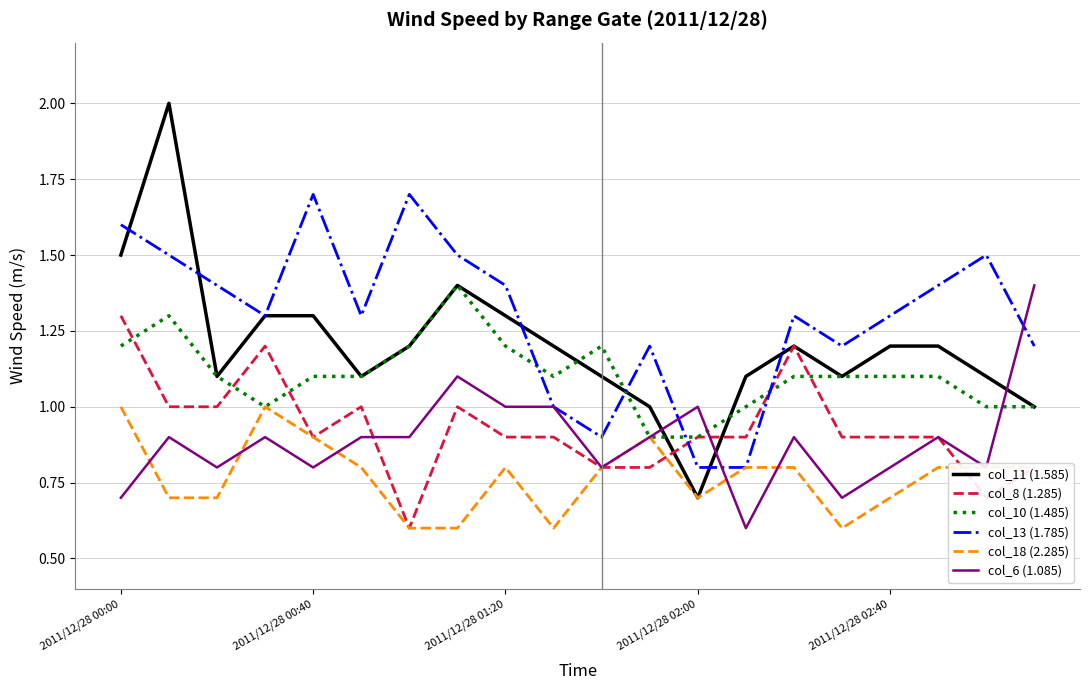

After their last crossing, which series has the higher values: col_10 (1.485) or col_13 (1.785)?

col_13 (1.785)